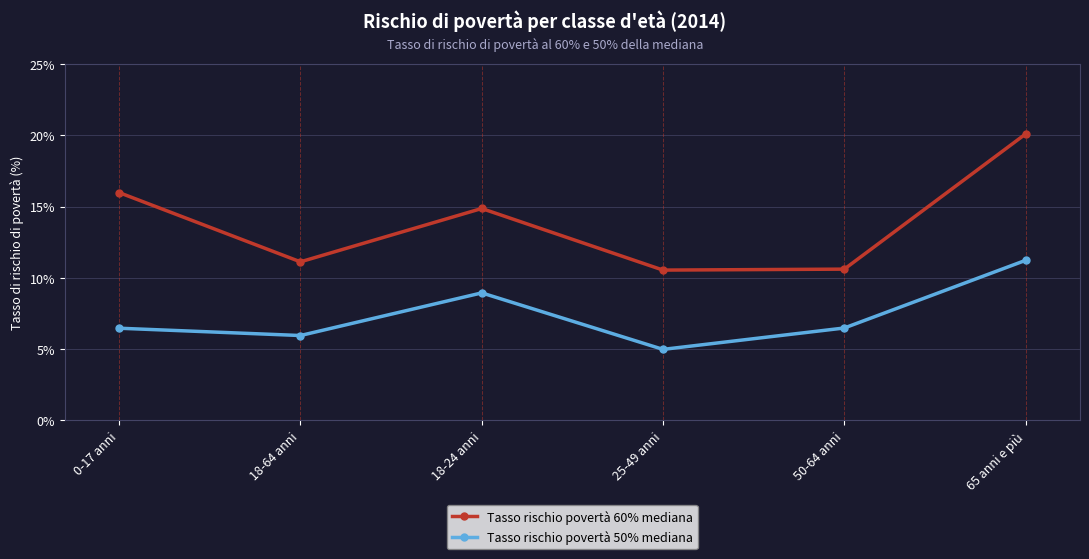

What is the approximate value of Tasso rischio povertà 60% mediana at 50-64 anni?

10.6